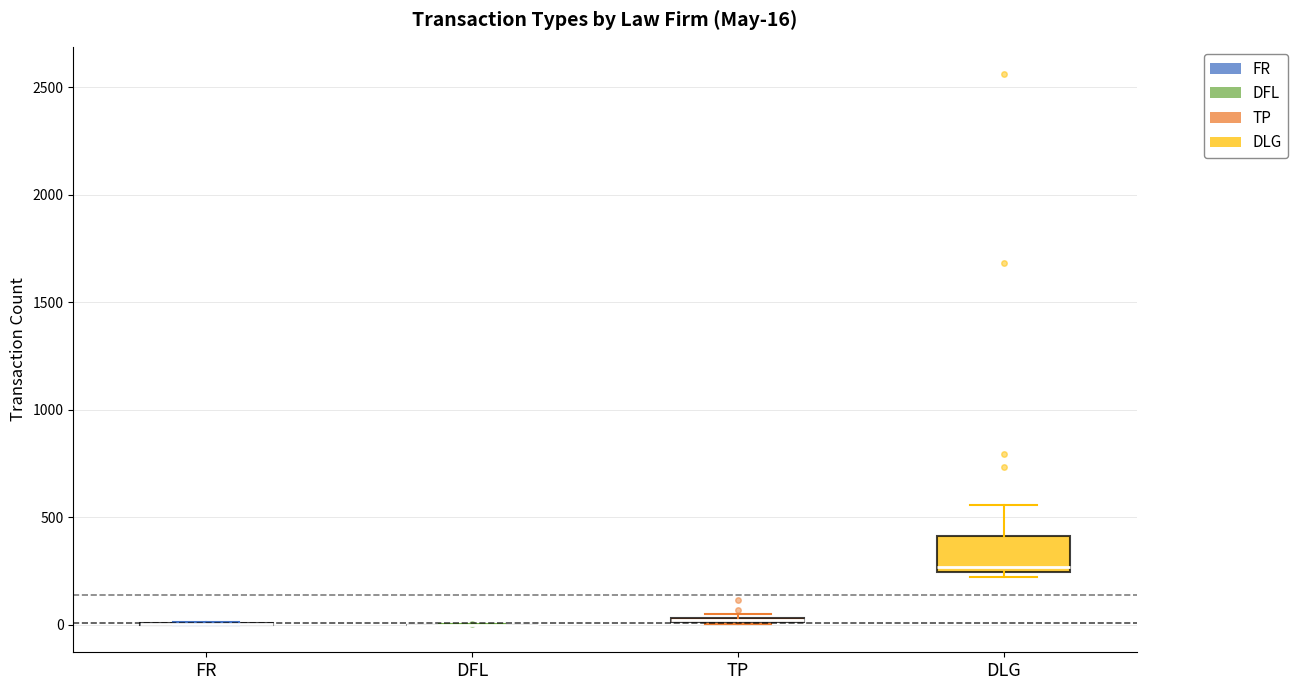

Which box is the tallest, from its lower edge to its upper edge?

DLG